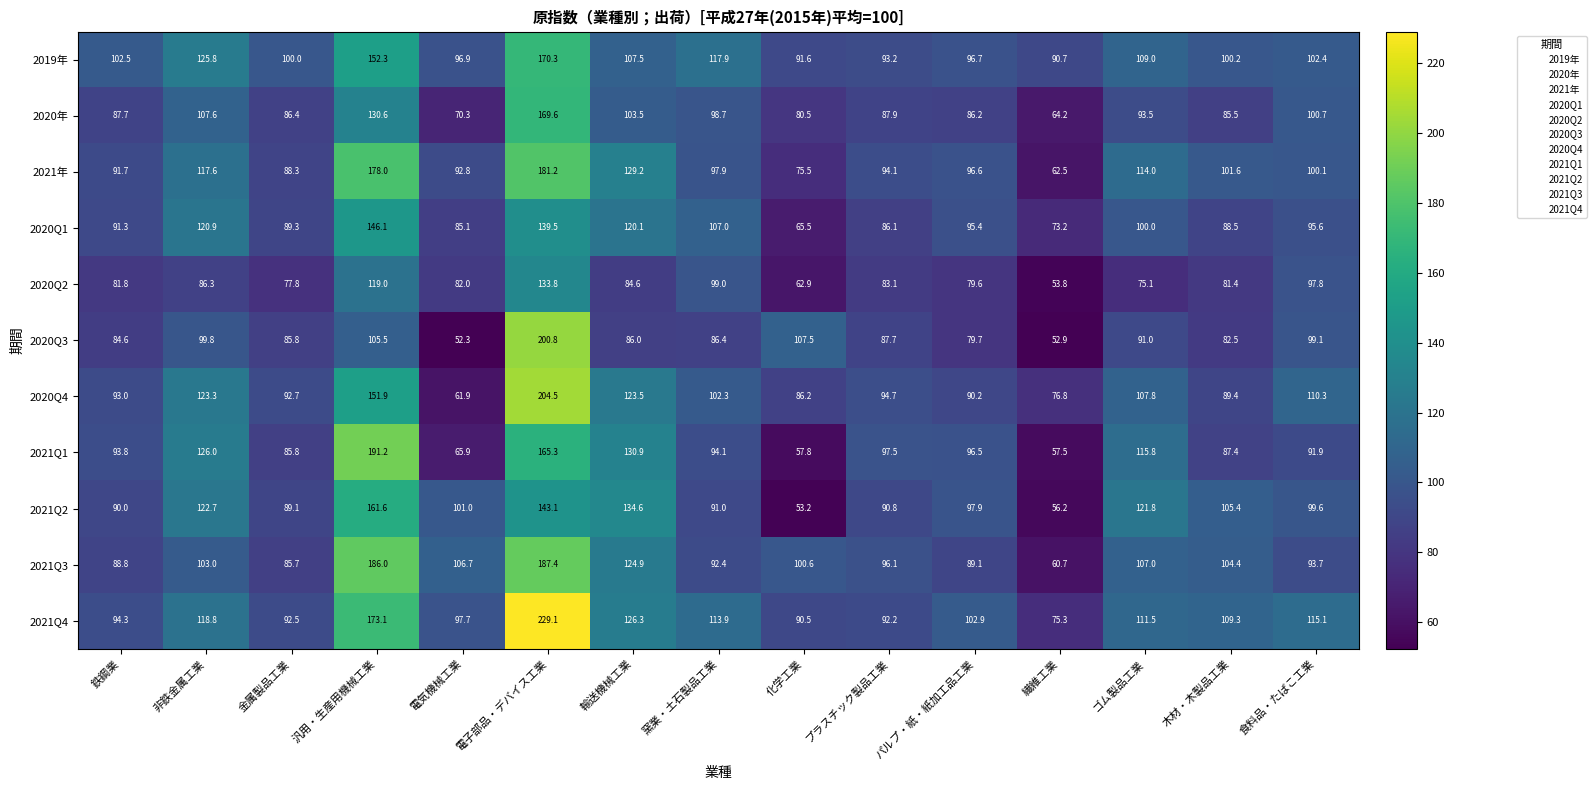

What is the minimum value shown in the chart?

52.3